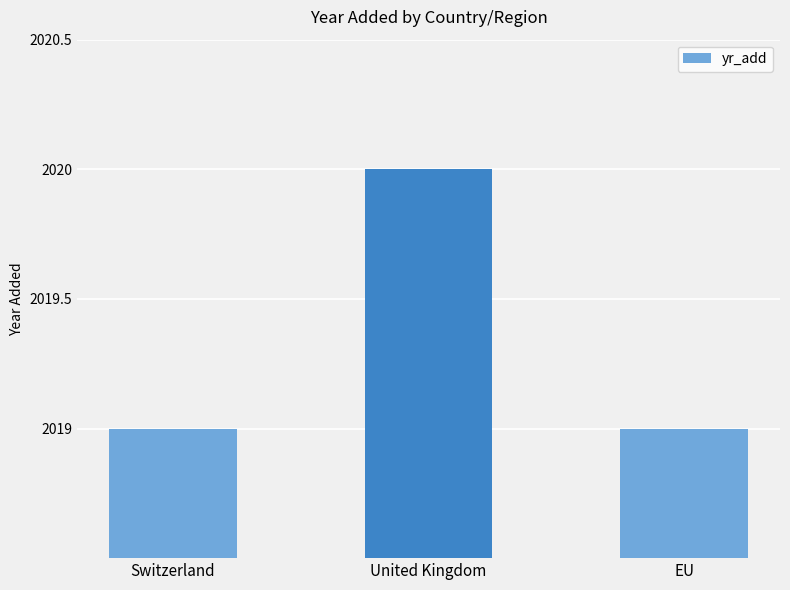

What is the change in value from Switzerland to United Kingdom?

+1